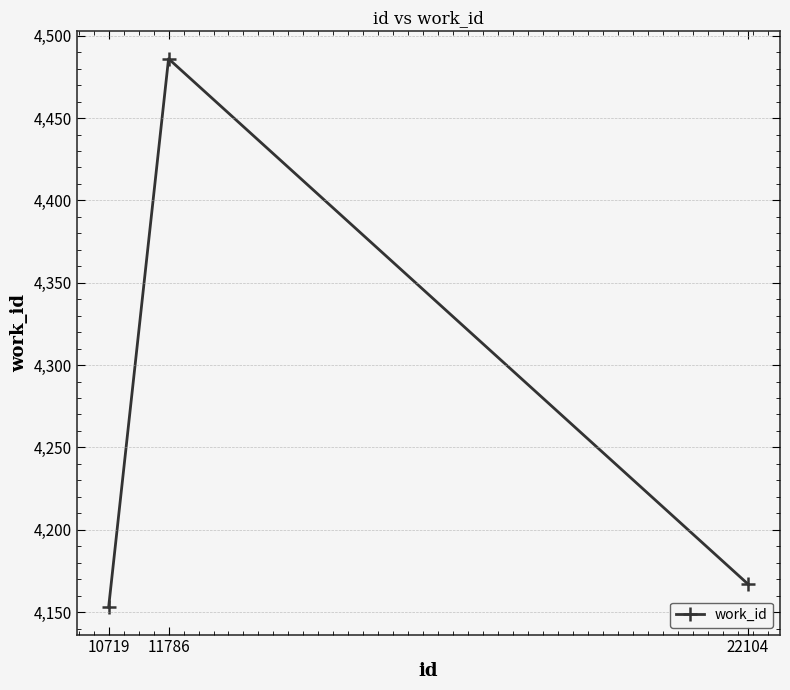

What is the sum of the values at 22104 and 10719?

8320